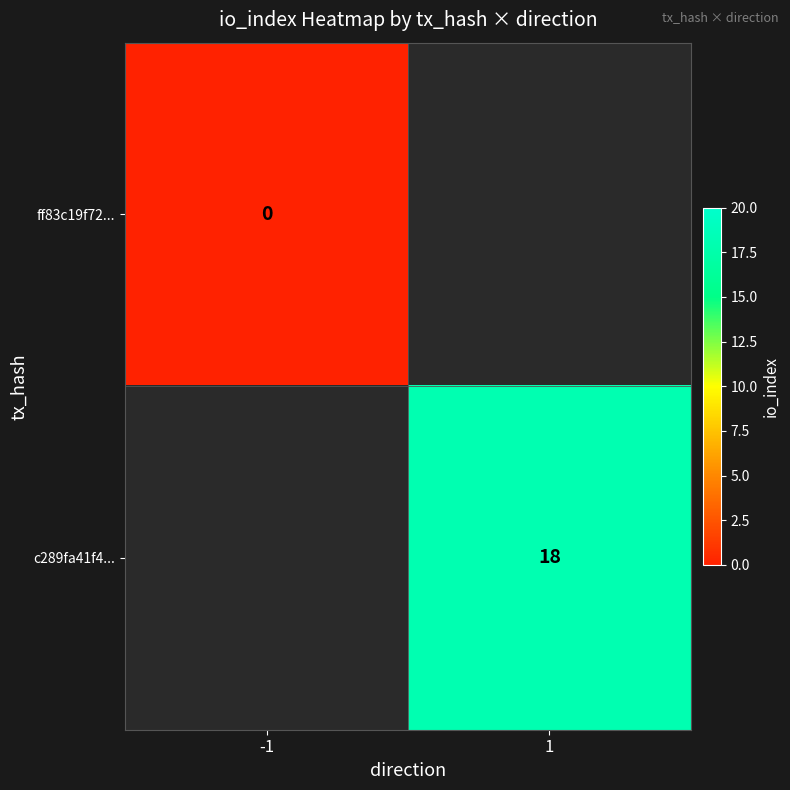

The value of c289fa41f4... at 1 is 32.0. True or false?

False